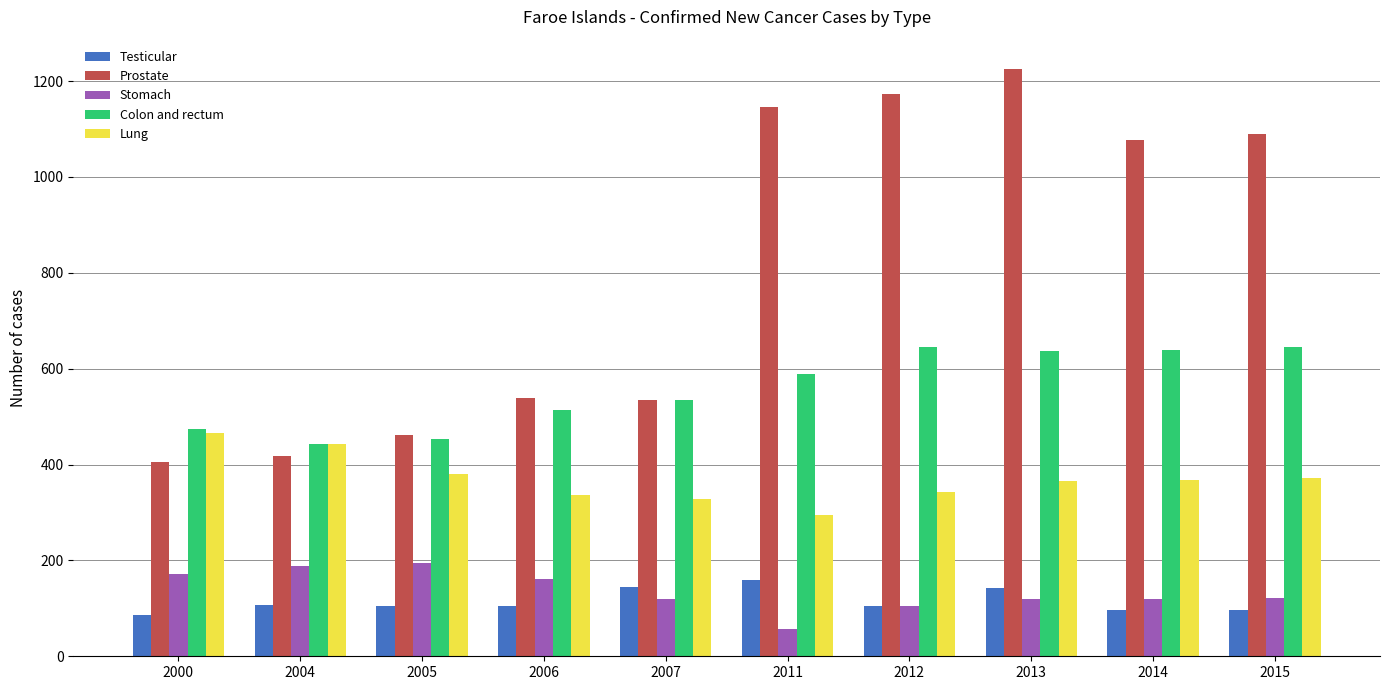

What is the value of the Stomach bar at the 9th from the left?

120